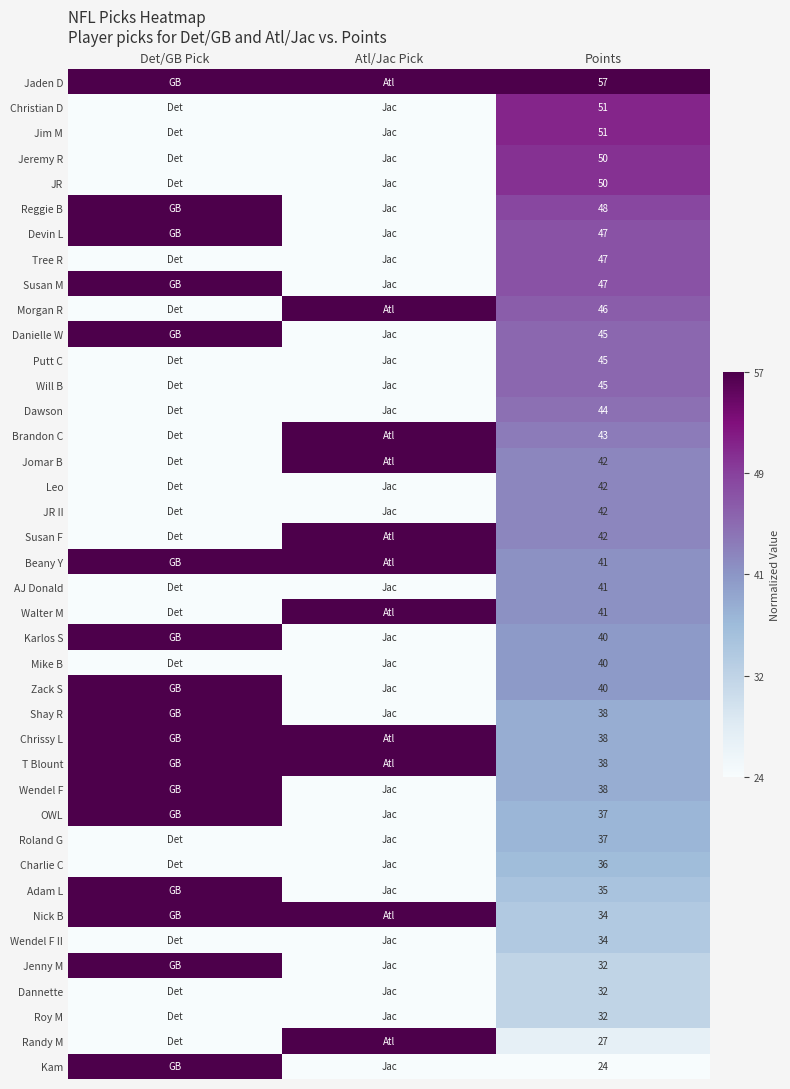

Between Points and Atl/Jac Pick, which is larger?

Points